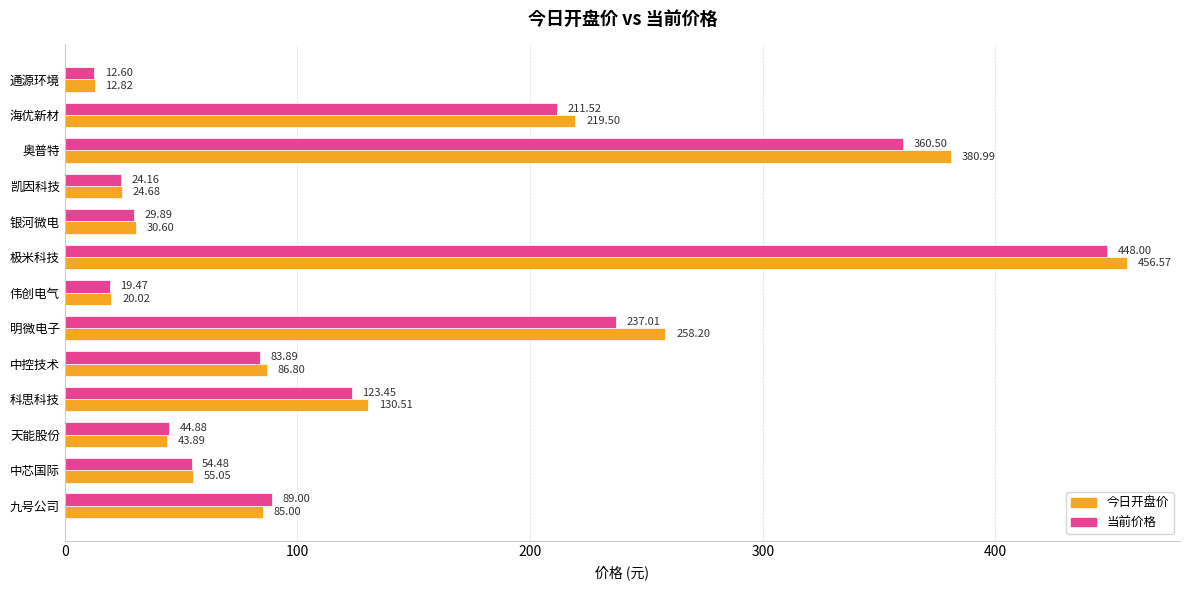

What is the spread (max minus min) of values at 明微电子?

21.2